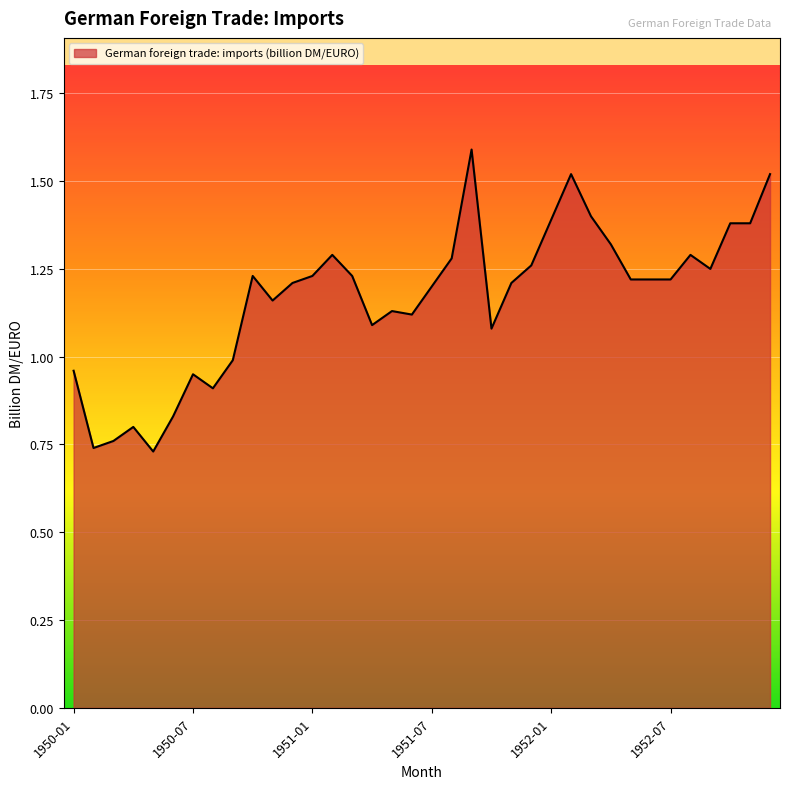

What is the greatest value displayed?

1.6